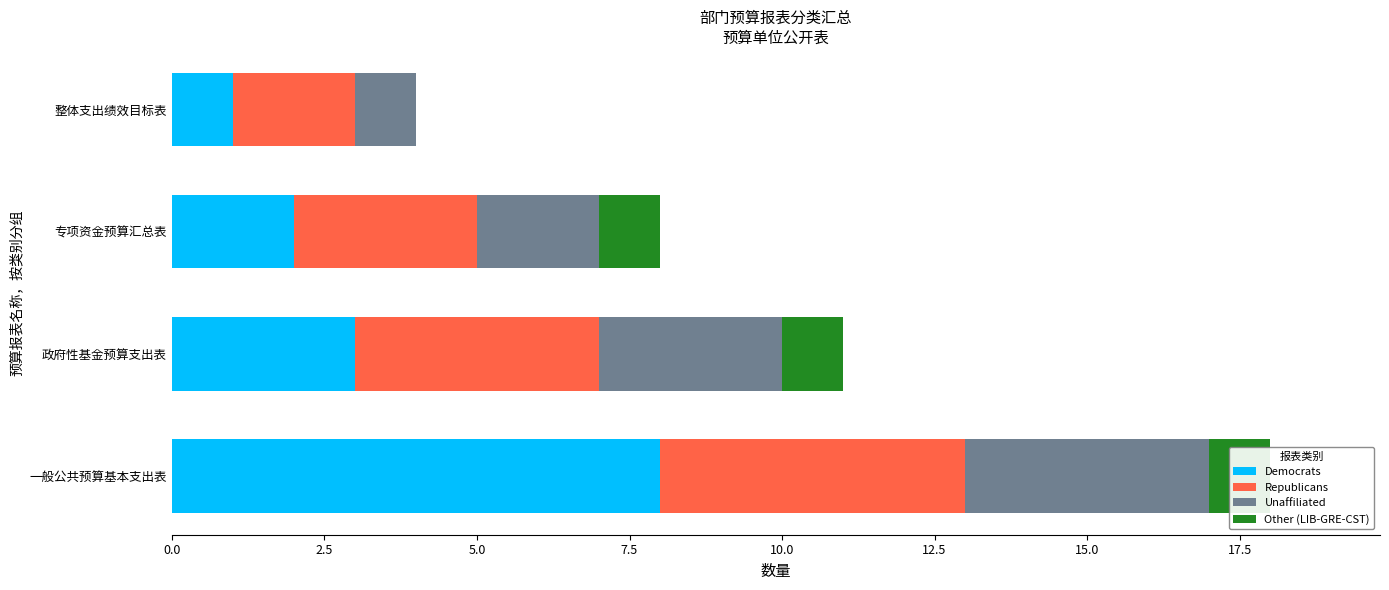

The value of Republicans at 专项资金预算汇总表 is 4. True or false?

False